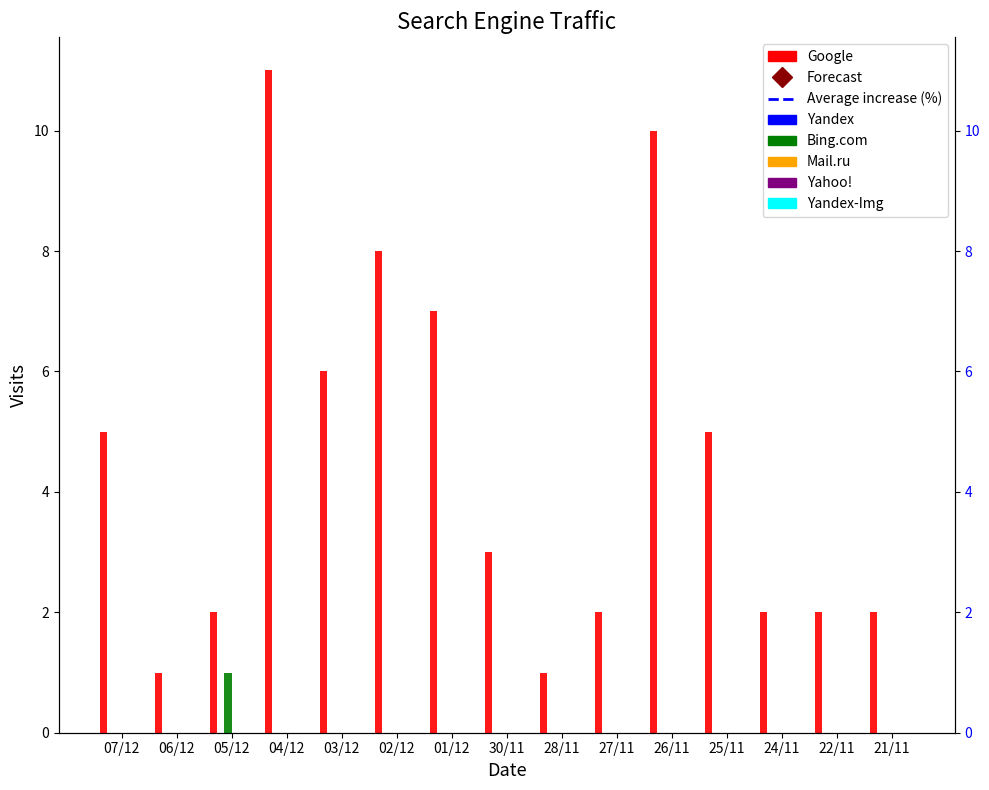

What is the difference between the highest and lowest values at 25/11?

5